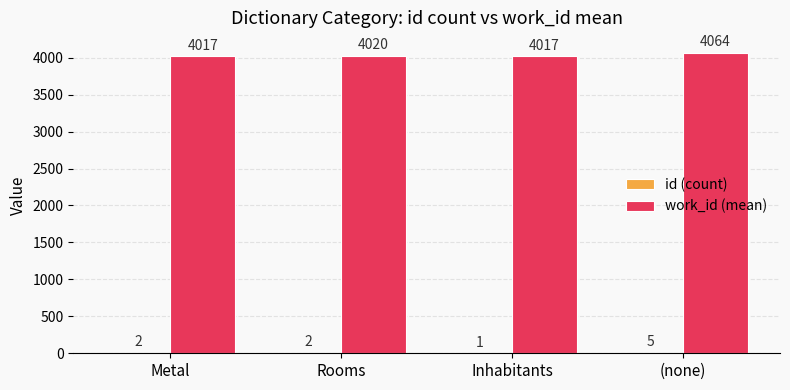

Between Rooms and Inhabitants, which series saw the biggest shift?

work_id (mean)